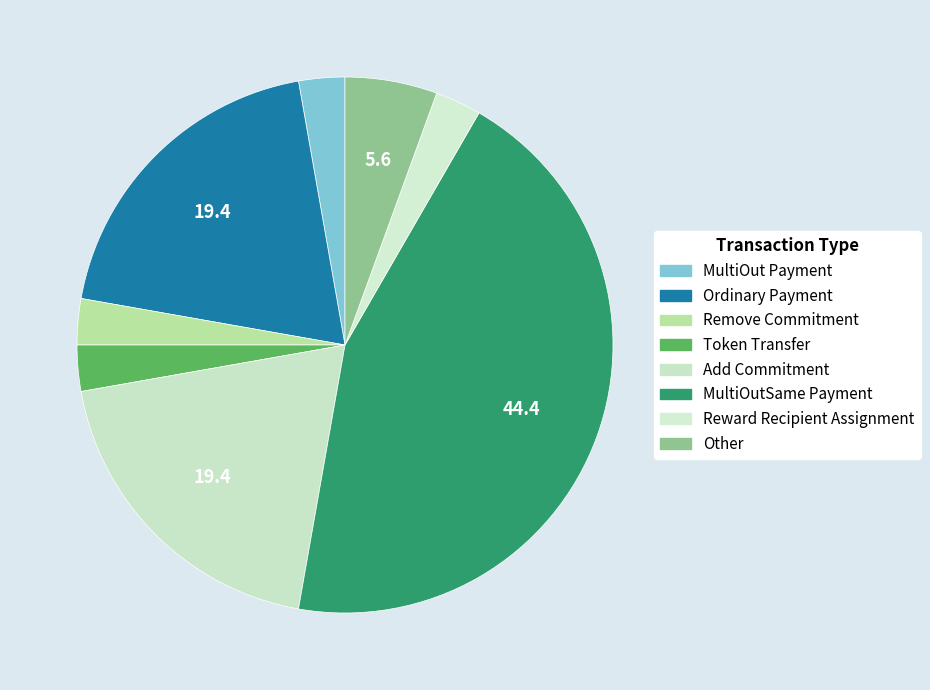

Between Reward Recipient Assignment and Token Transfer, which is larger?

Reward Recipient Assignment